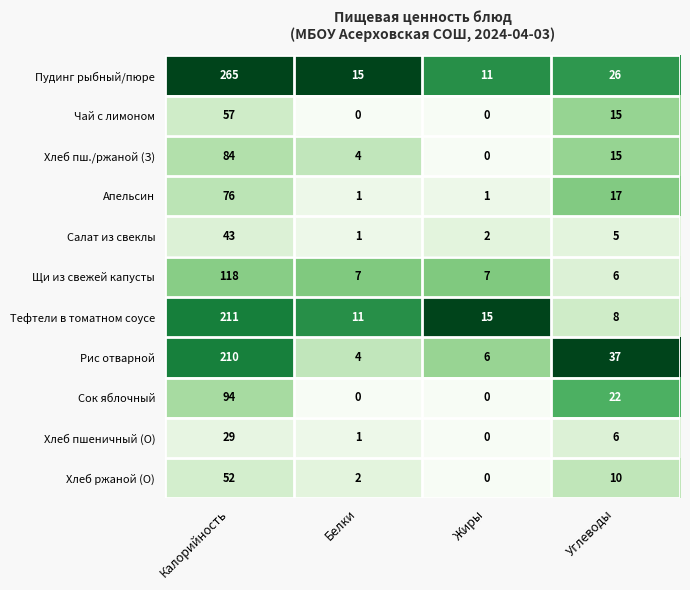

What is the difference between the maximum and minimum values in the Рис отварной series?

206